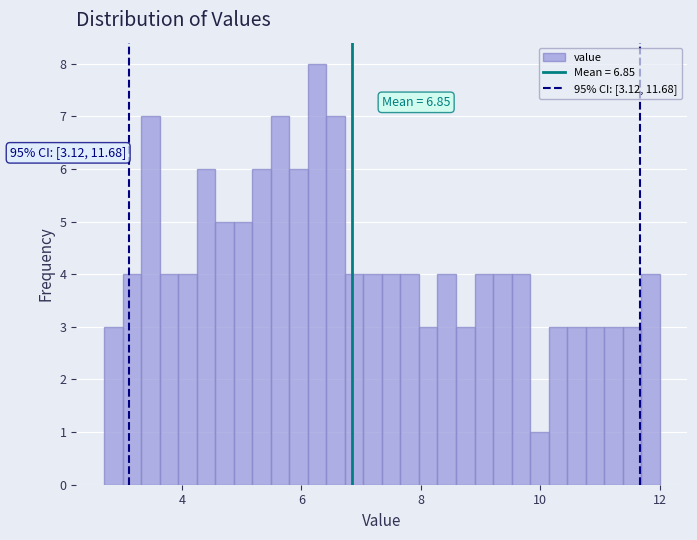

Around what value on the x-axis is the tallest bar? Give the approximate position of its centre, as read against the axis.

6.2